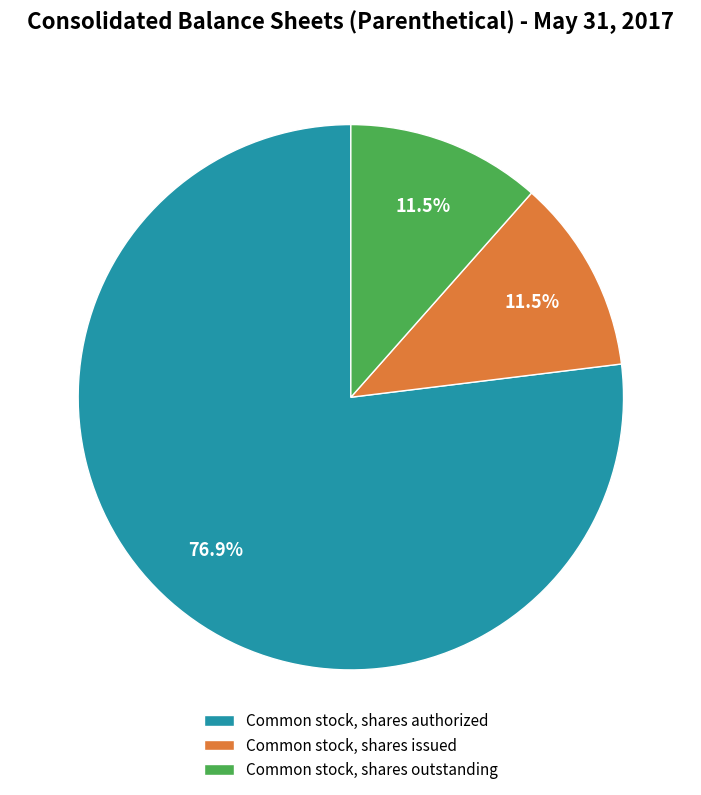

Which has a higher value, Common stock, shares authorized or Common stock, shares issued?

Common stock, shares authorized